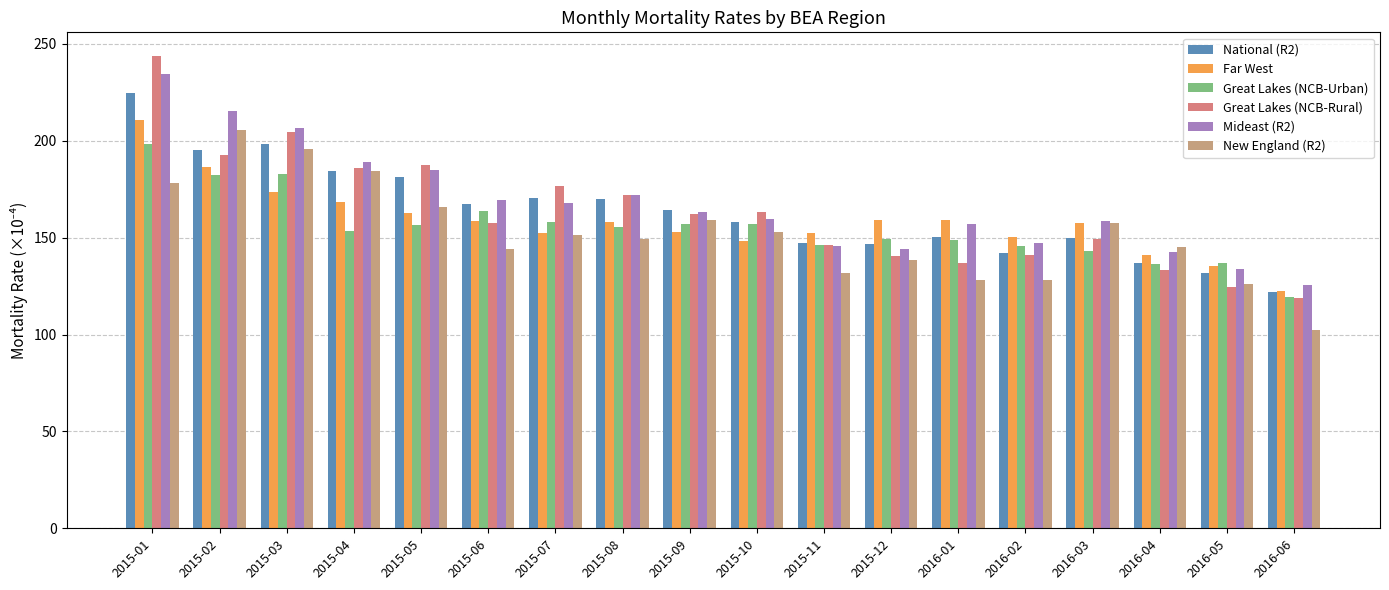

Is it true that National (R2) equals 170.3 at 2015-07?

True